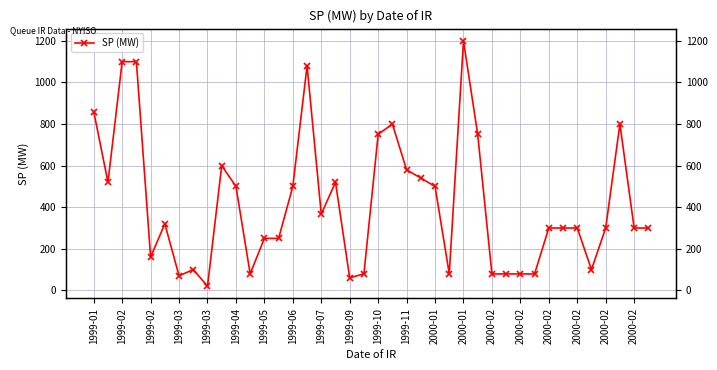

How many points are higher than both their immediate neighbors (excluding endpoints)?

8